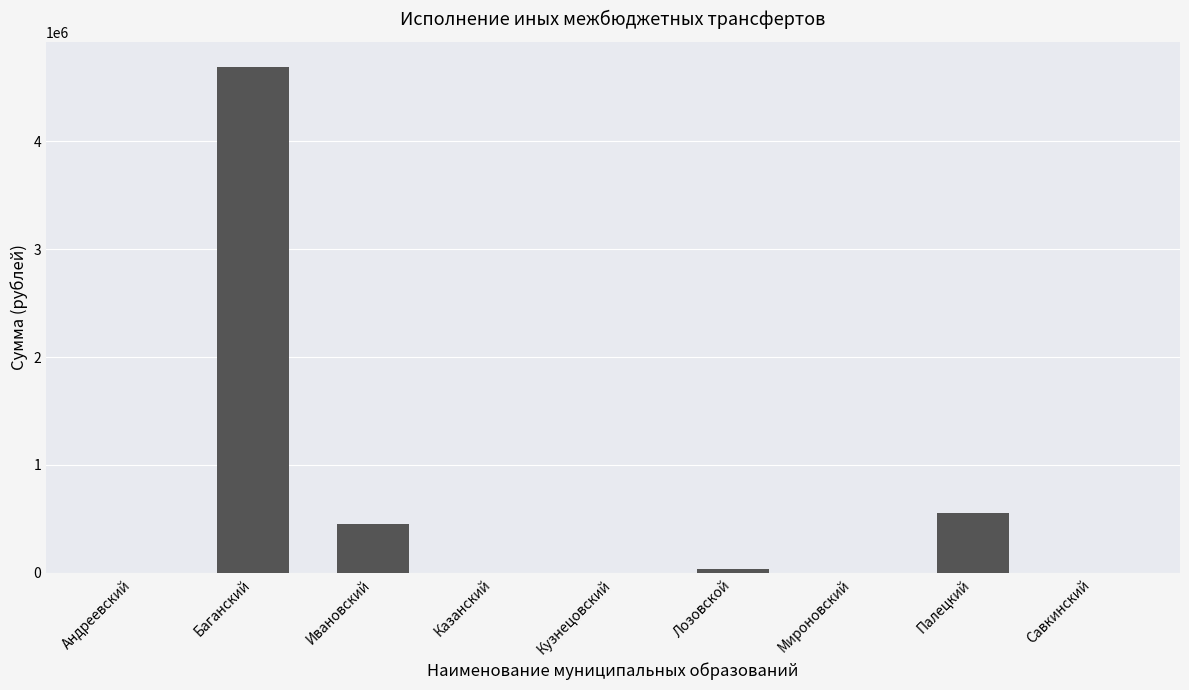

How many data points are above 0?

4